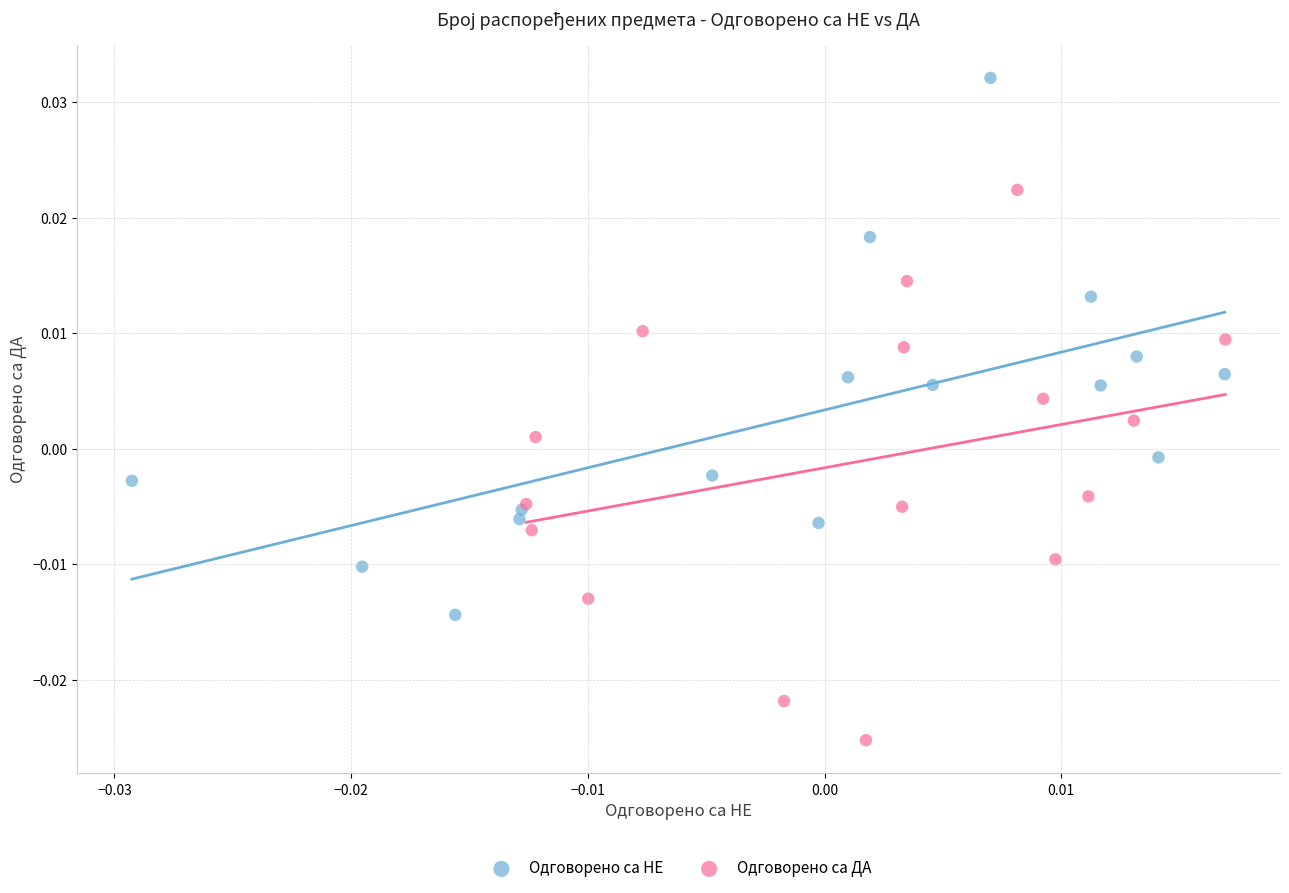

Which series has the widest spread of Y values?

Одговорено са ДА